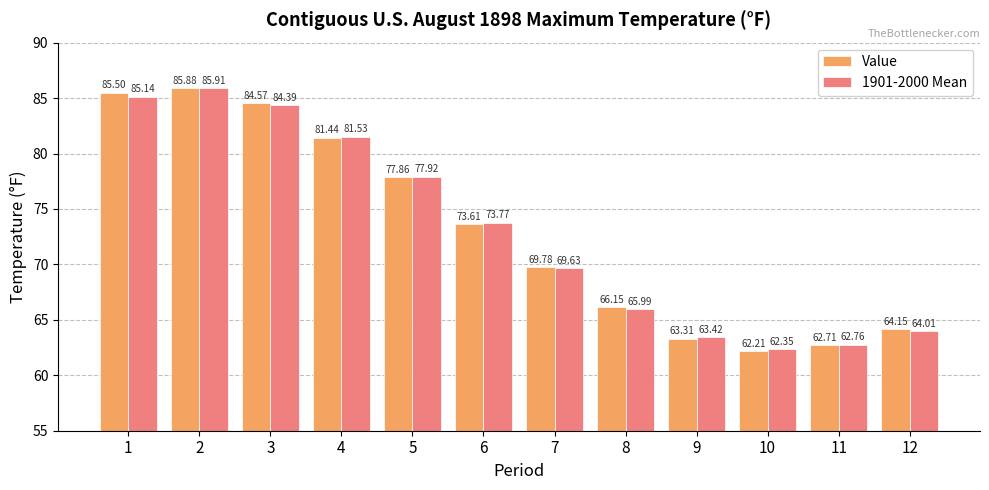

List the labels in order of Value value, largest first.

2, 1, 3, 4, 5, 6, 7, 8, 12, 9, 11, 10